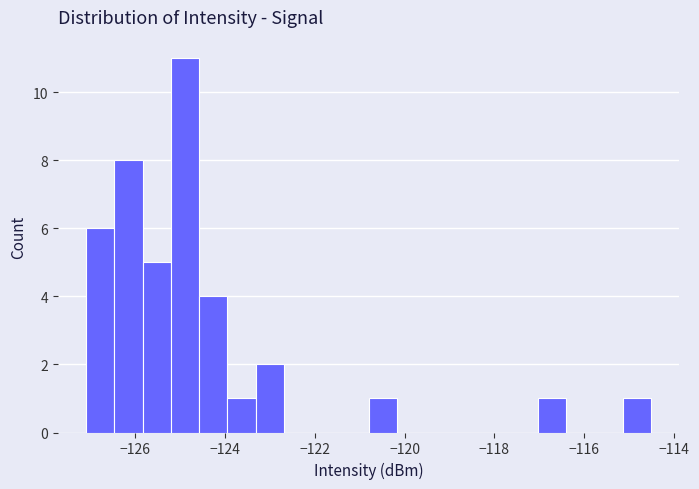

Around what value on the x-axis is the tallest bar? Give the approximate position of its centre, as read against the axis.

-124.8